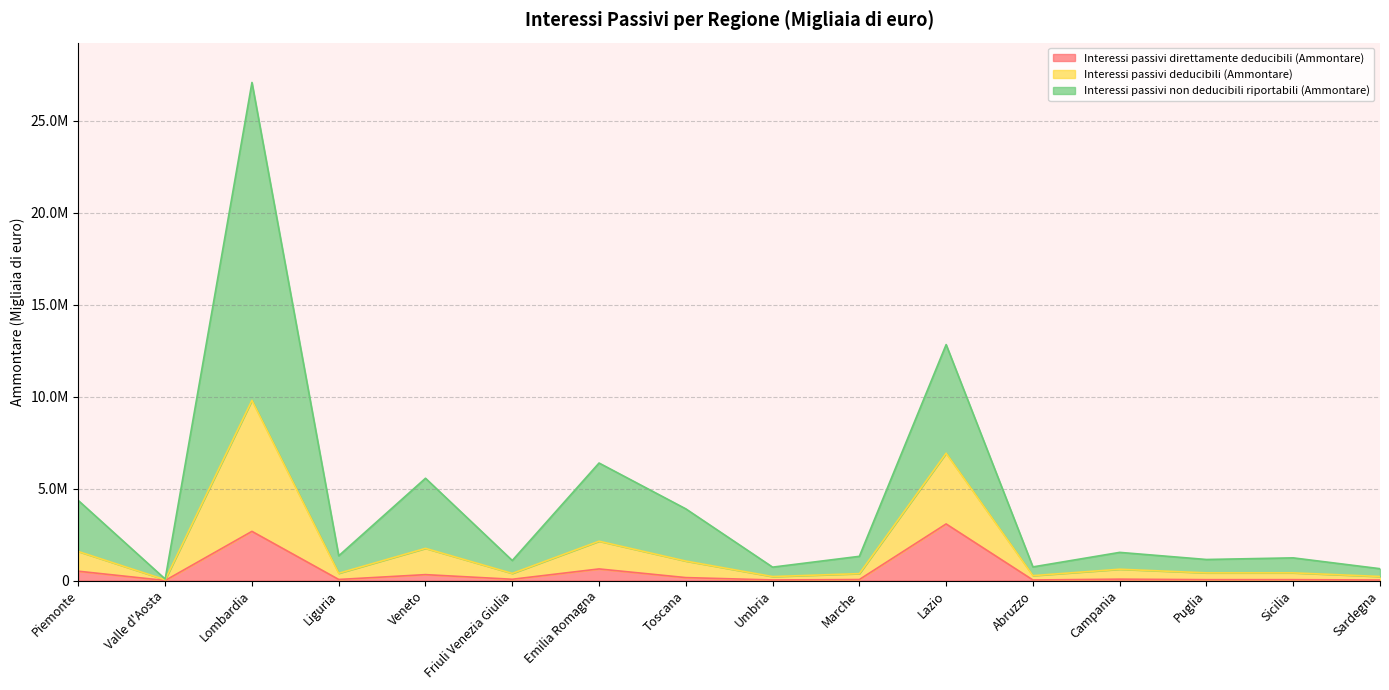

Does the chart display data point markers on the line(s)?

No